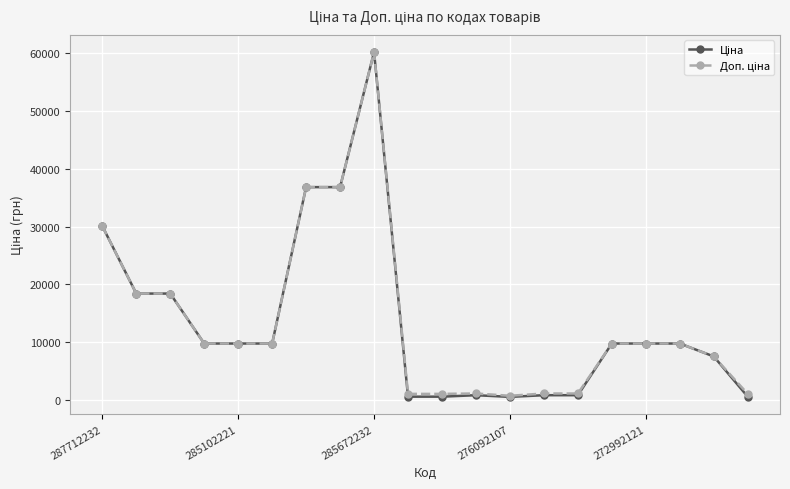

What is the greatest value displayed?

60205.6